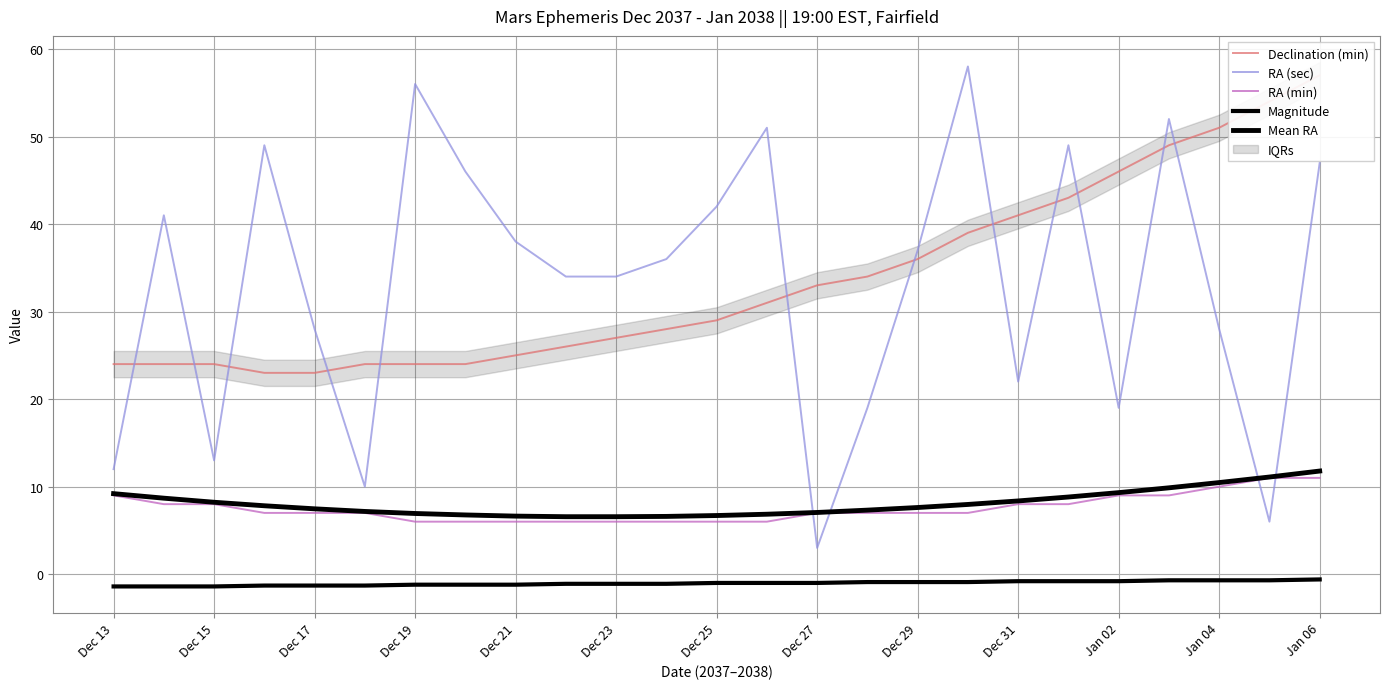

Which series has the largest total across all categories?

Declination (min)